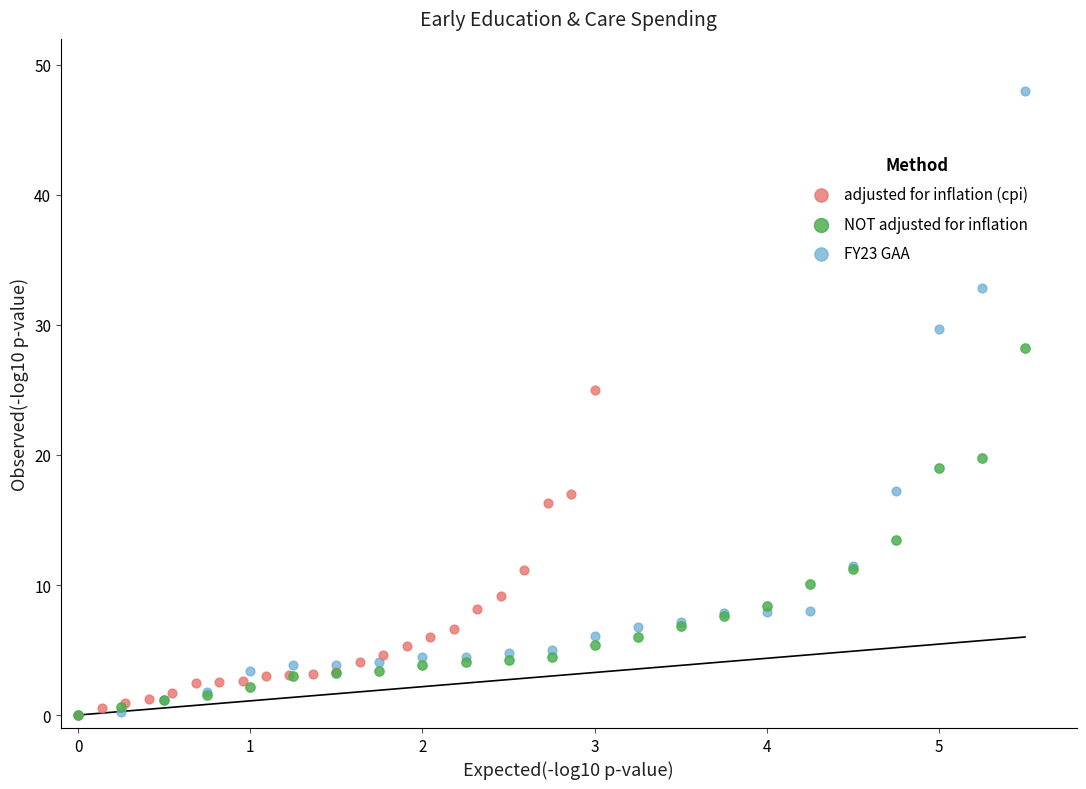

Which series has the largest Y range (max minus min)?

FY23 GAA